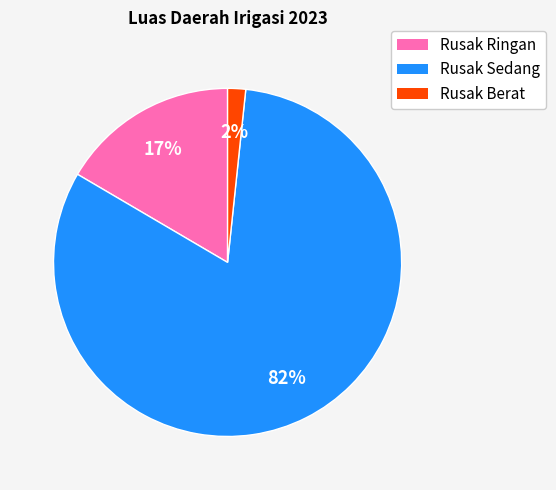

To the nearest percent, what is the difference between the Rusak Ringan and Rusak Berat slice percentages?

15%